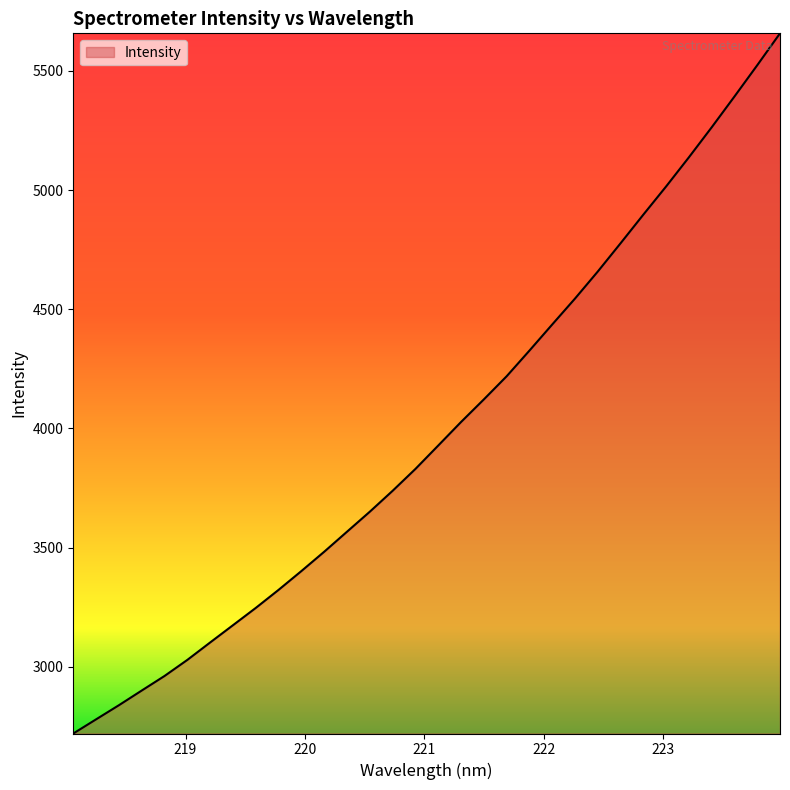

How many lines are shown in the chart?

1